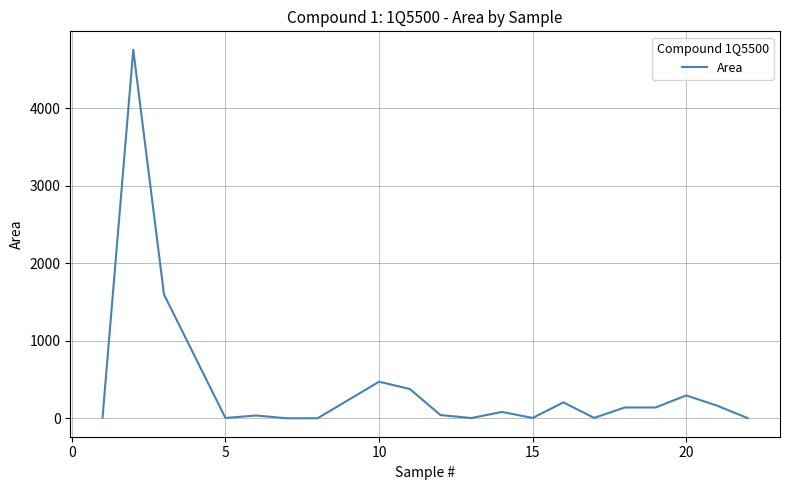

What is the average value?

418.4